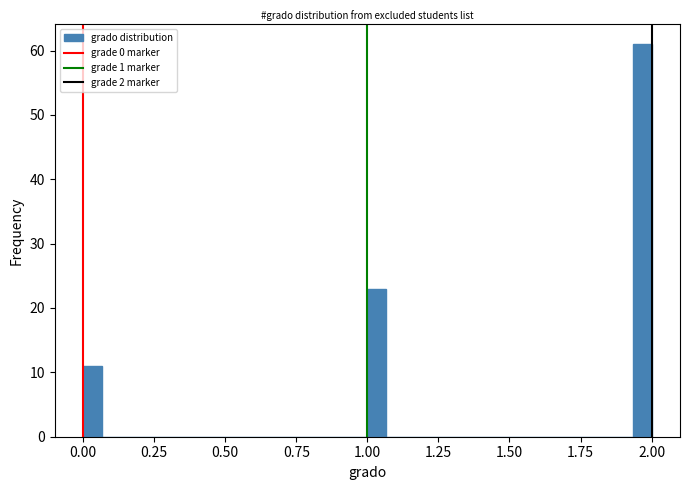

Around what value on the x-axis is the tallest bar? Give the approximate position of its centre, as read against the axis.

1.95